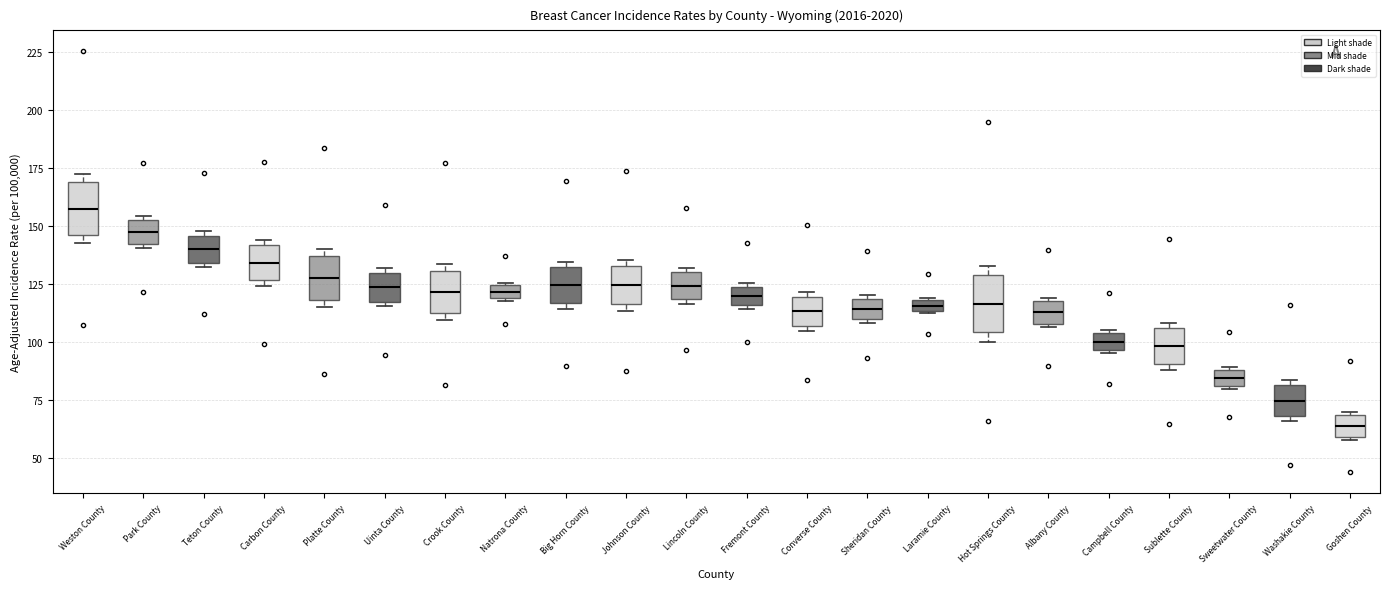

Where is the lower edge of the box for Crook County on the y-axis? The values are not printed on the chart, so give them approximately, as read against the axis.

115